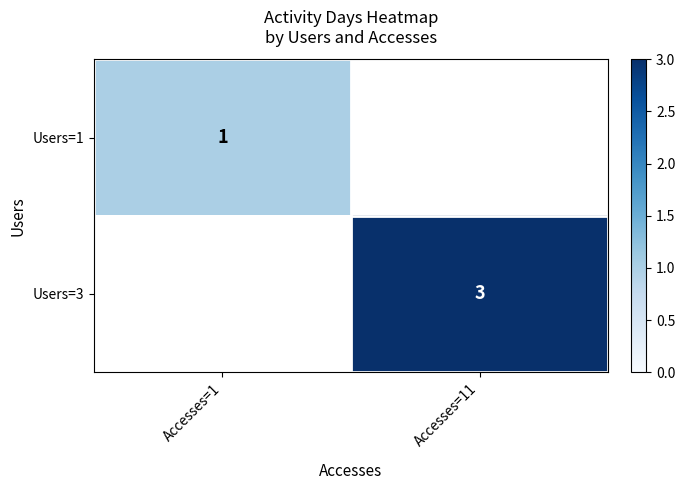

The Users=3 series shows 3 at Accesses=11. True or false?

True